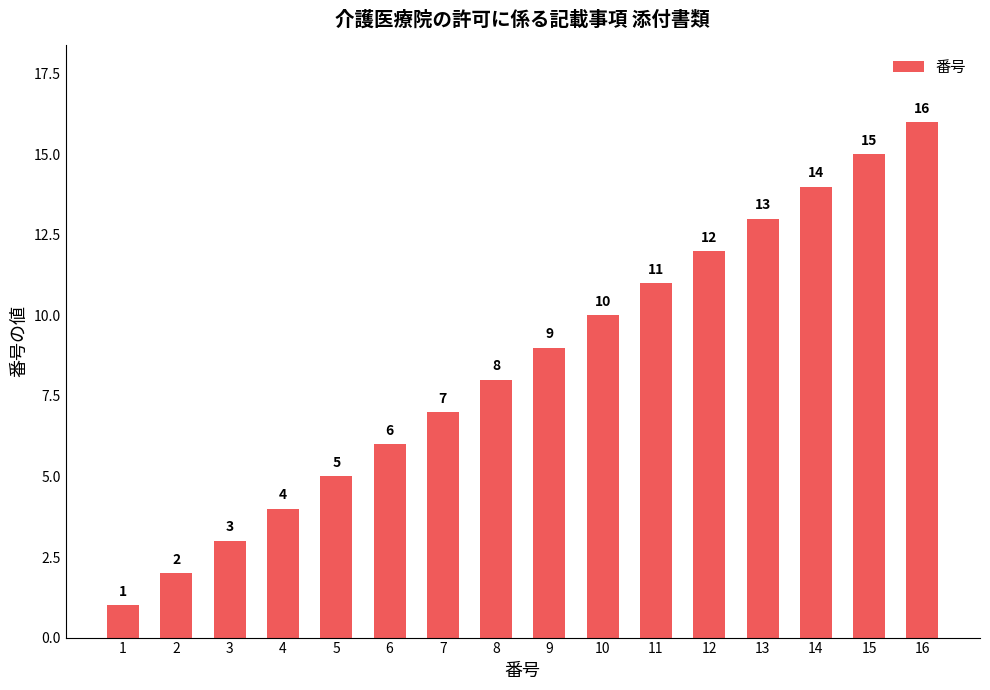

How many bars are there in total?

16